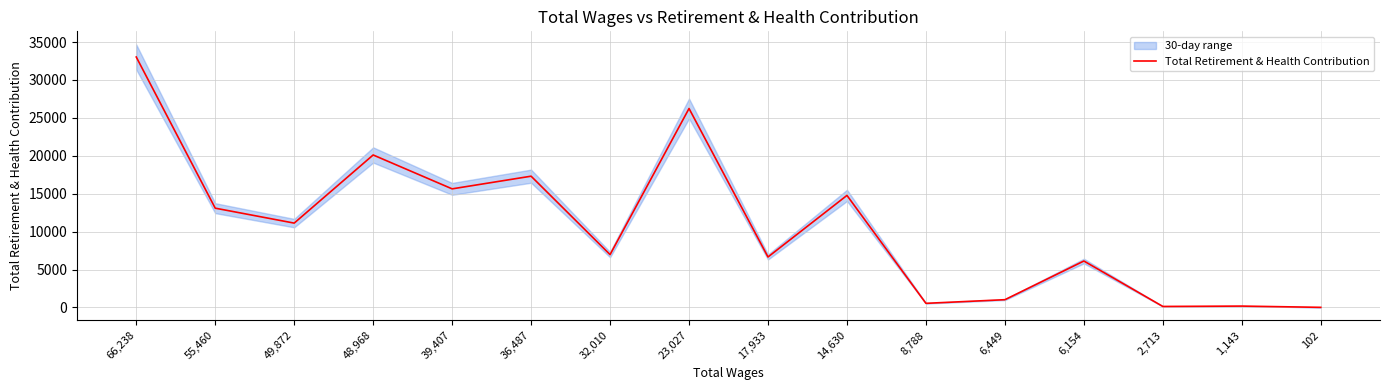

How many lines are shown in the chart?

1